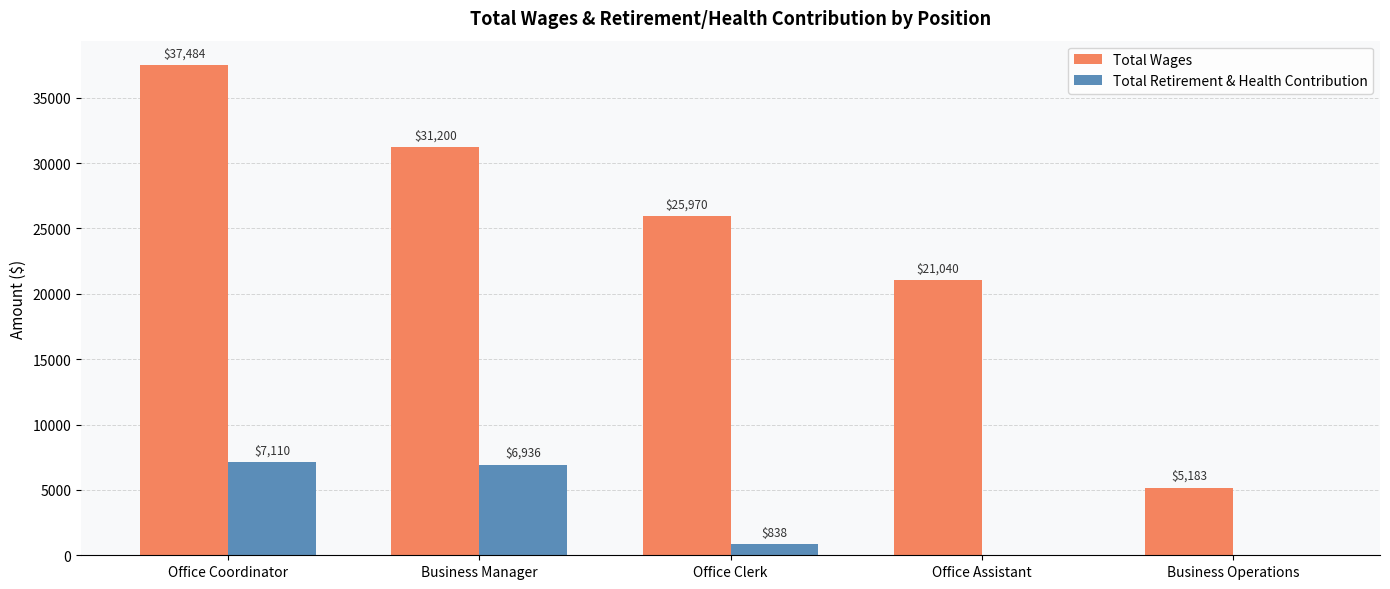

Where does the Total Retirement & Health Contribution series first go above 838?

Office Coordinator